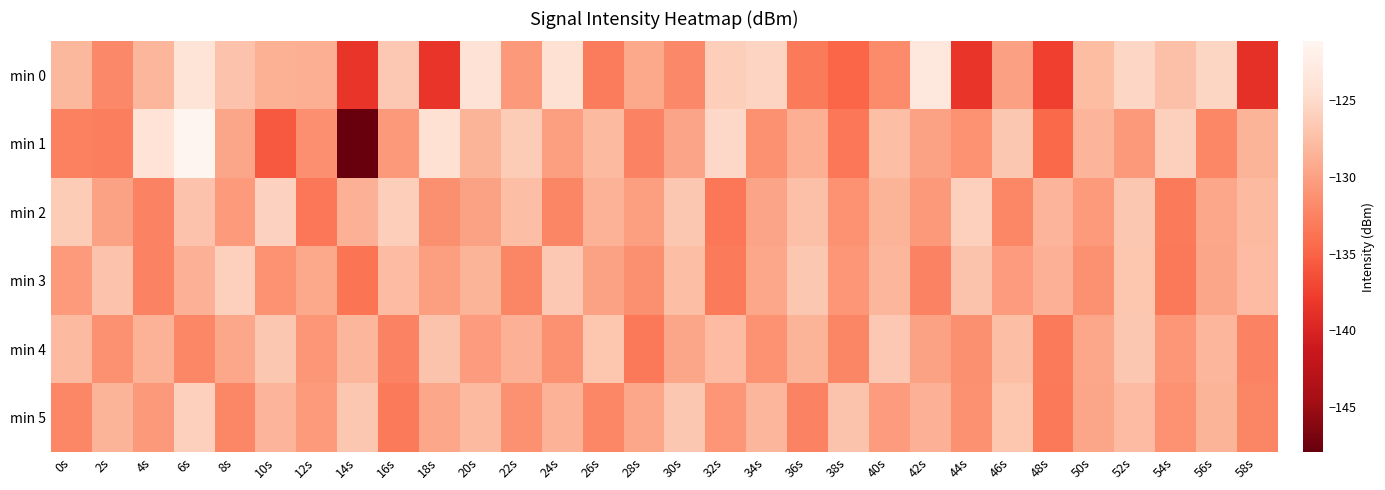

At which category is the sum across all series the highest?

6s